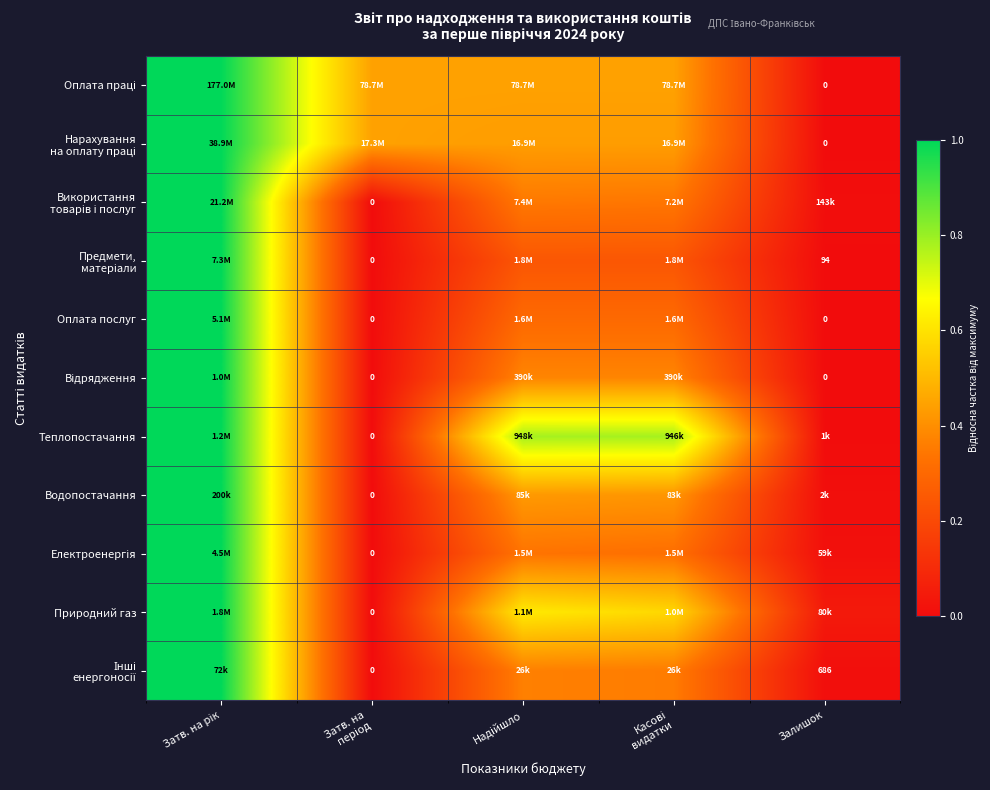

Where is Електроенергія nearest to the value 0?

Затв. на період